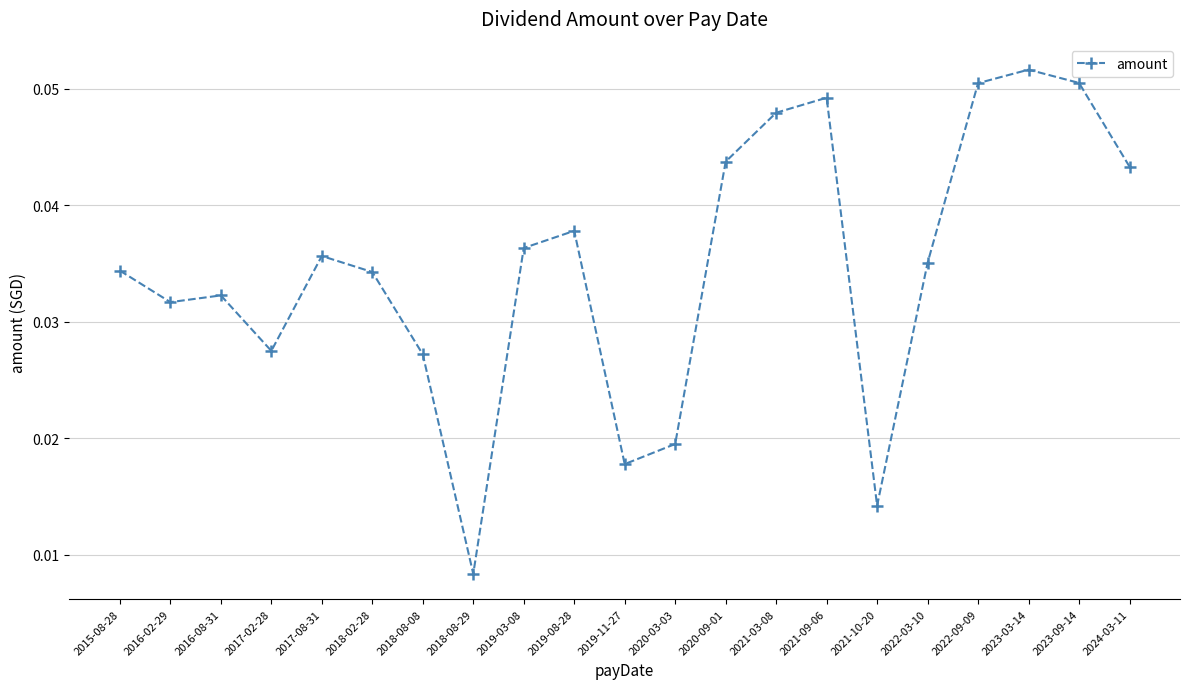

At which label is the value closest to 0?

2018-08-29